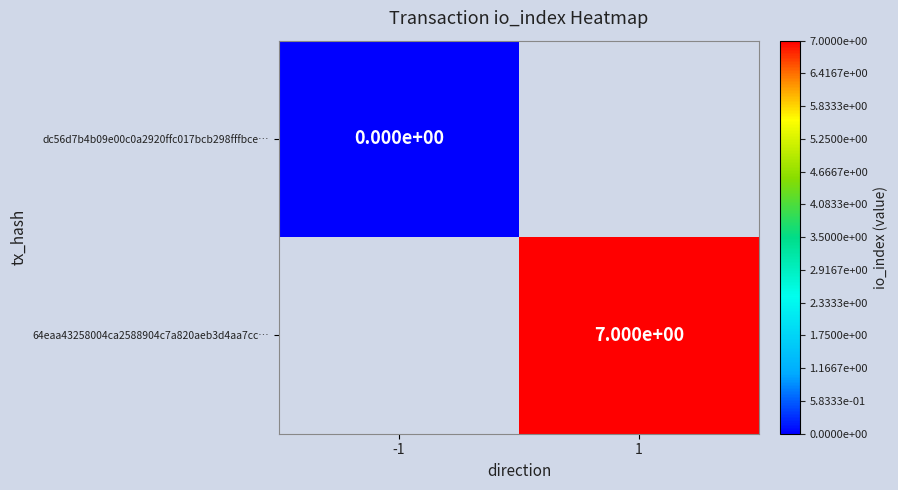

How many series are shown in this chart?

2